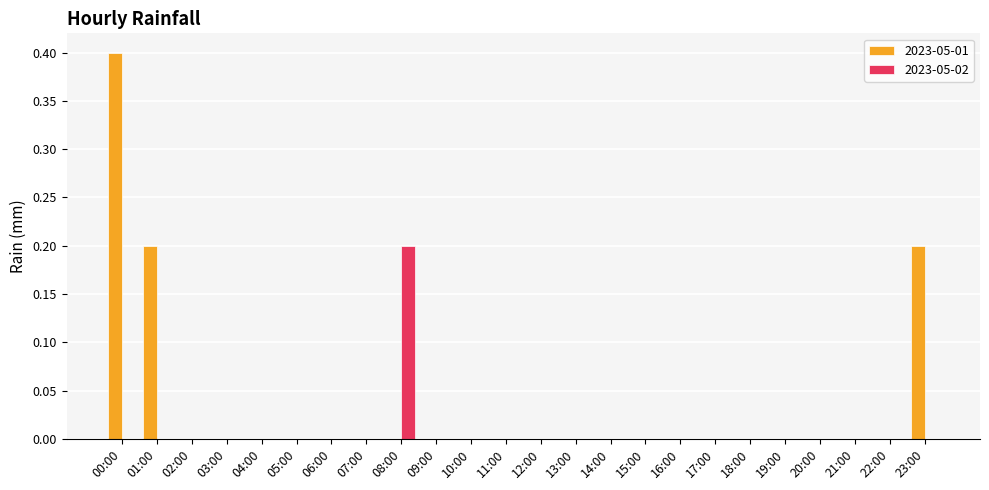

Which series changed the most between 06:00 and 23:00?

2023-05-01